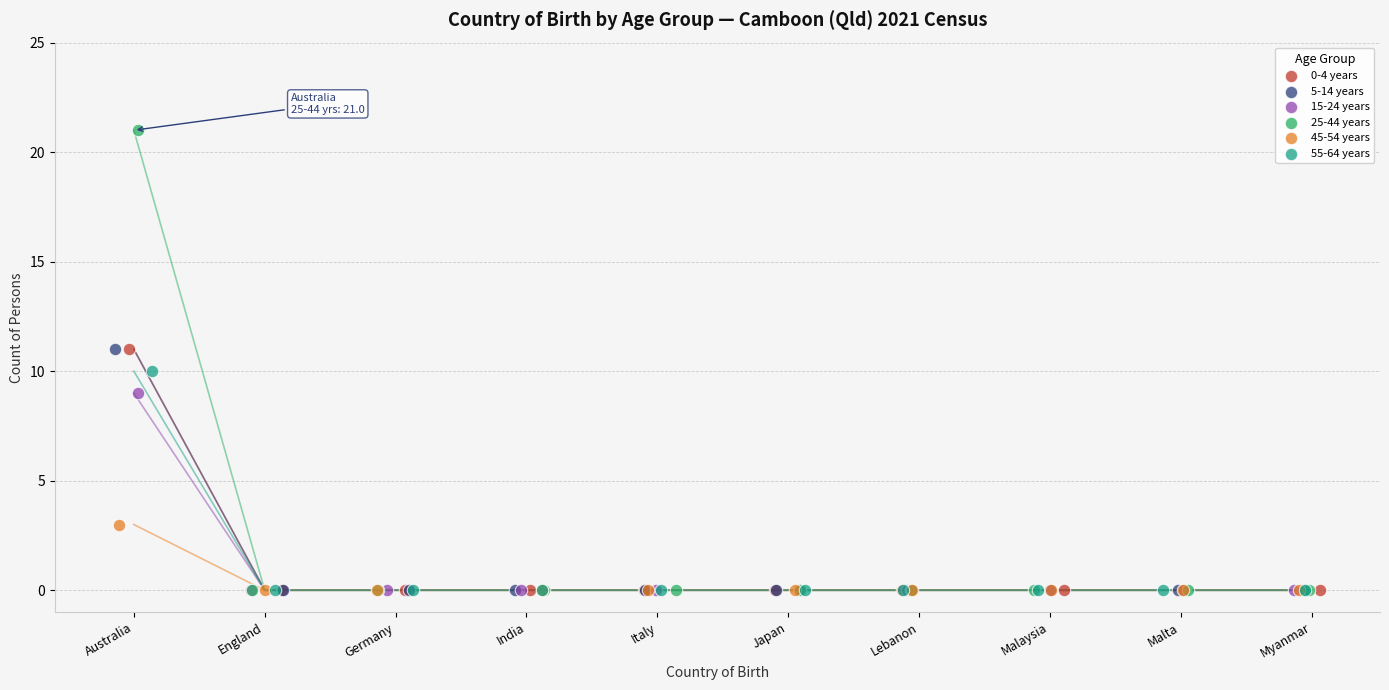

Which series contains the highest Y value?

25-44 years